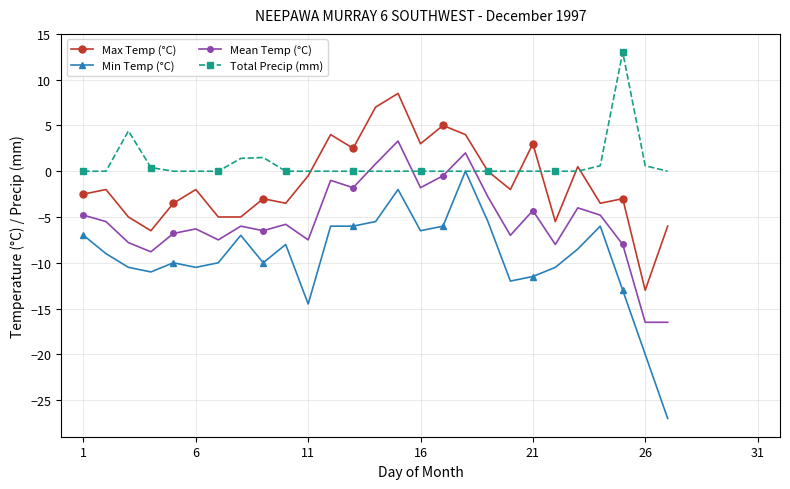

Which series has the widest spread of values?

Min Temp (°C)